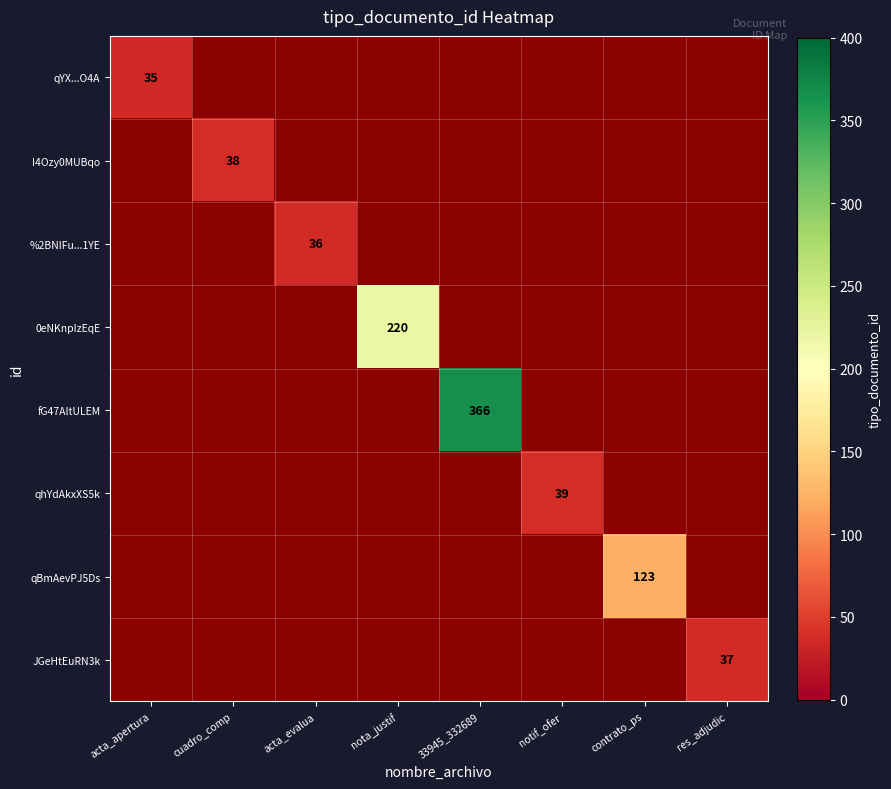

The 0eNKnpIzEqE series shows 53 at nota_justif. True or false?

False